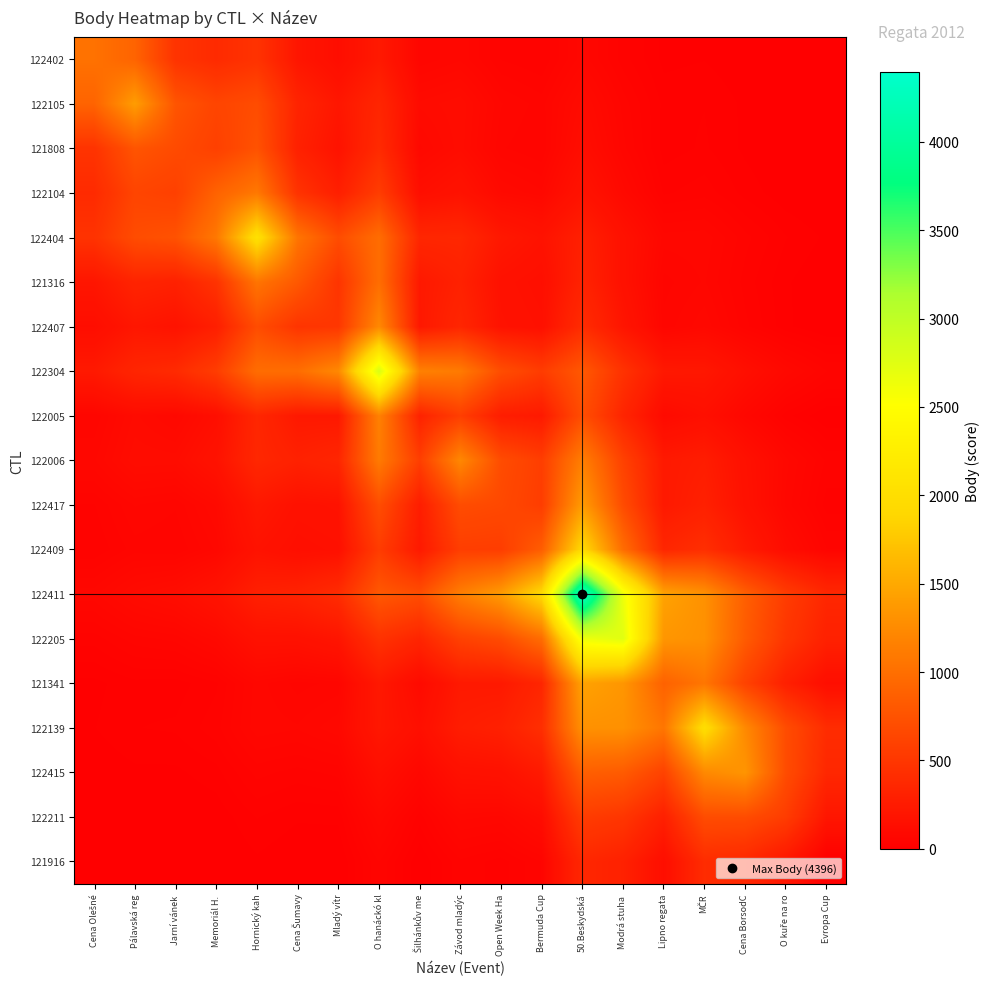

At Jarní vánek, list the series in order from smallest to largest.

121916, 122211, 122415, 121341, 122139, 122409, 122417, 122205, 122005, 122006, 122411, 122407, 121316, 122304, 122402, 122104, 121808, 122404, 122105